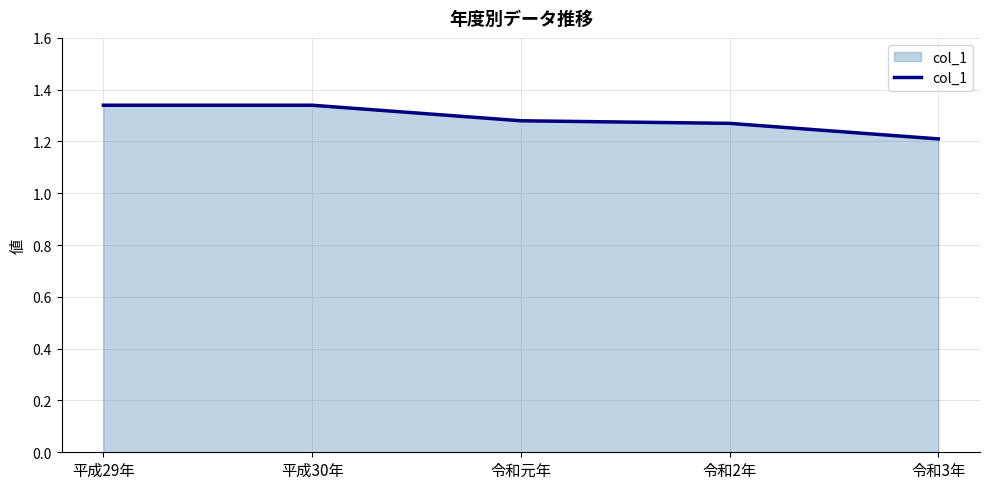

Approximately how many times larger is the value at 令和3年 compared to 平成29年?

0.9